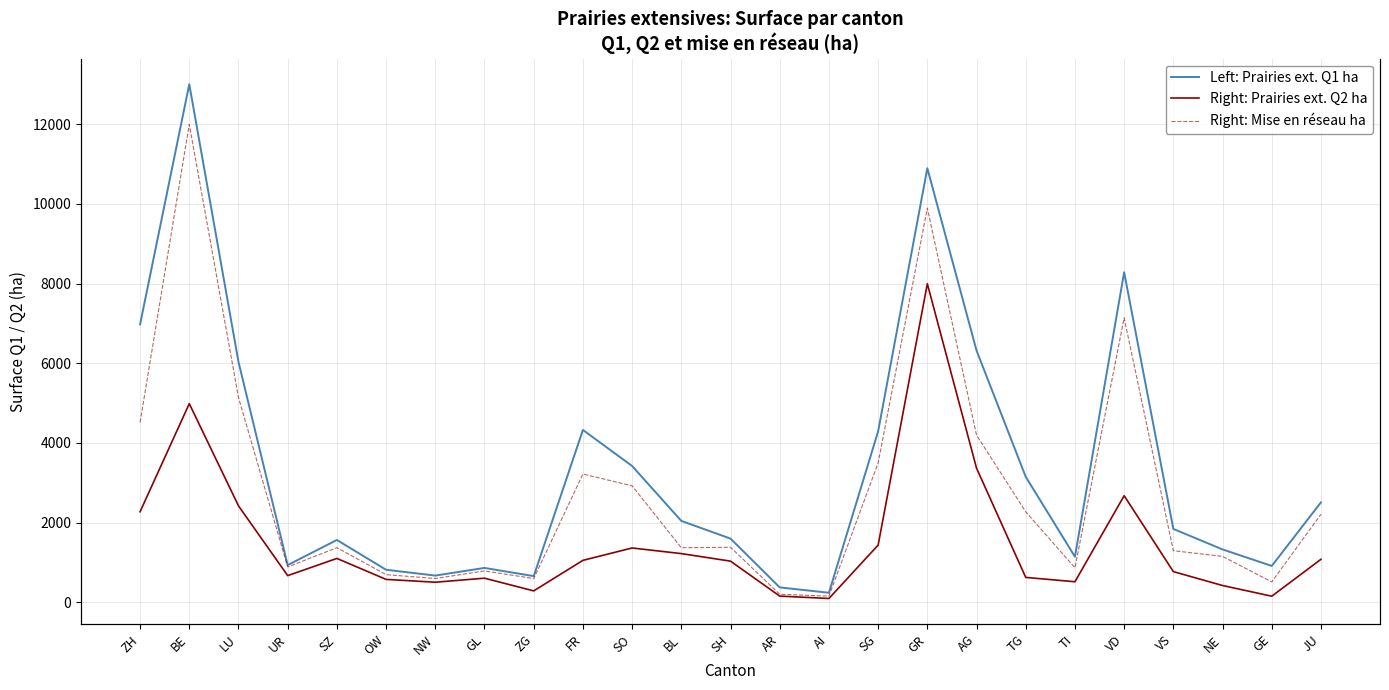

True or false: Right: Prairies ext. Q2 ha has more than 0 interior local peaks.

True